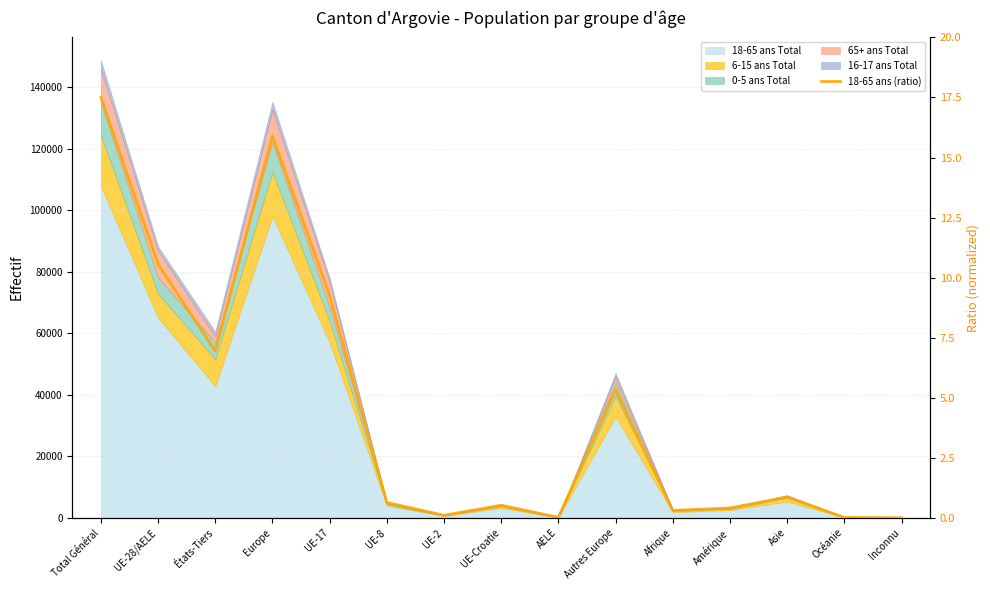

How many interior local valleys (lower than both neighbors) does the data have?

4